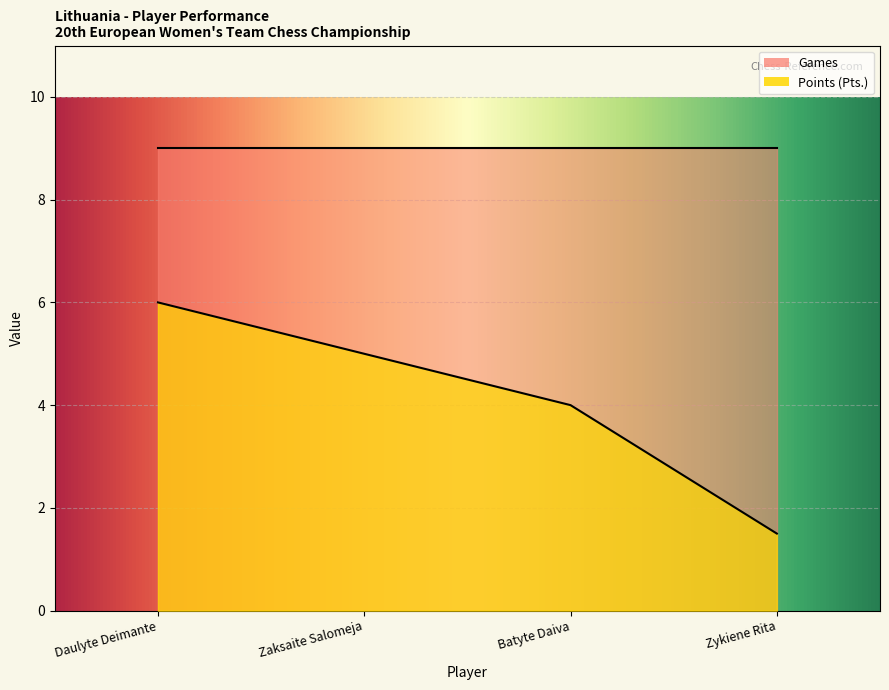

List the series in order of their overall mean, lowest first.

Points (Pts.), Games